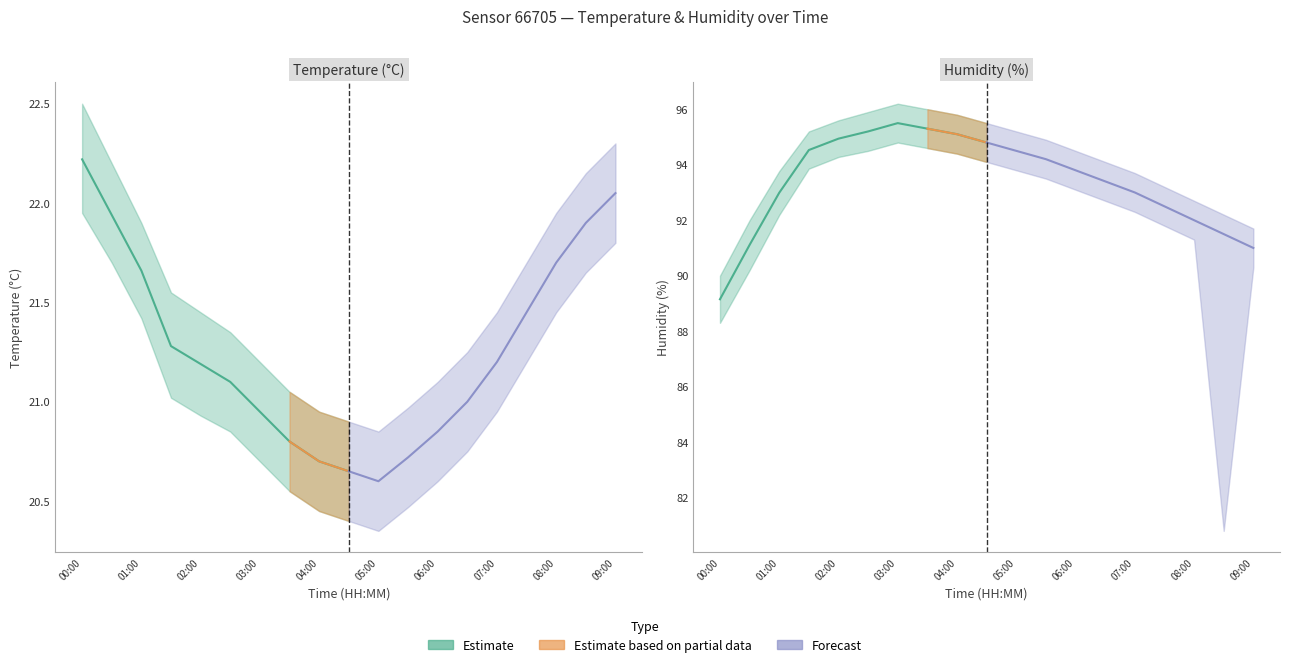

What is the label of the 18th point from the left?

08:30